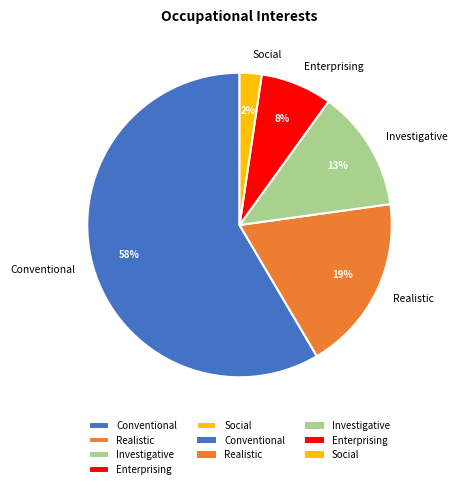

What percentage is the Investigative slice, to the nearest percent?

13%